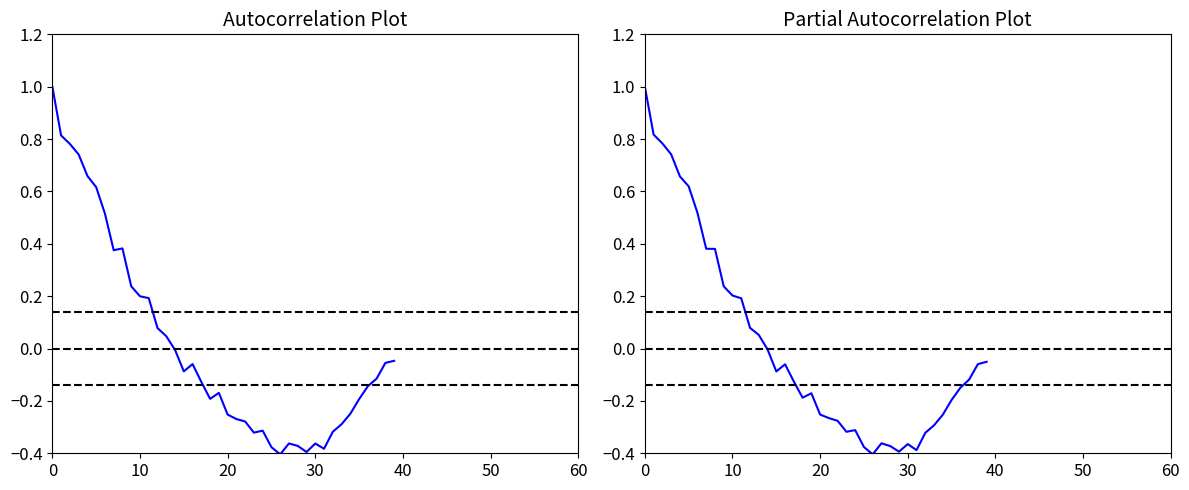

At which label is P2 closest to 0?

14